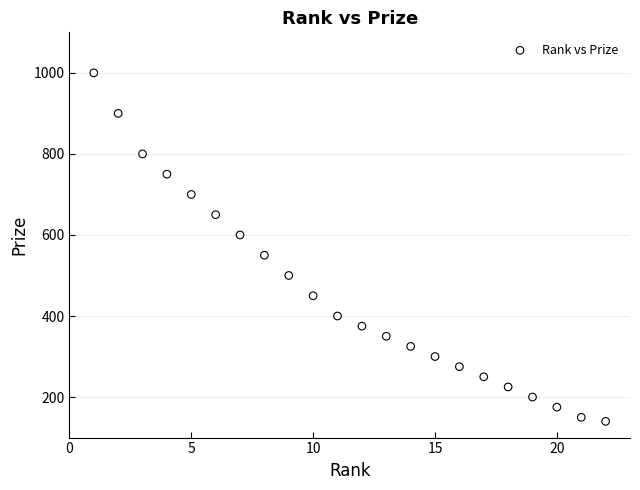

What is the range of X values (max minus min)?

21